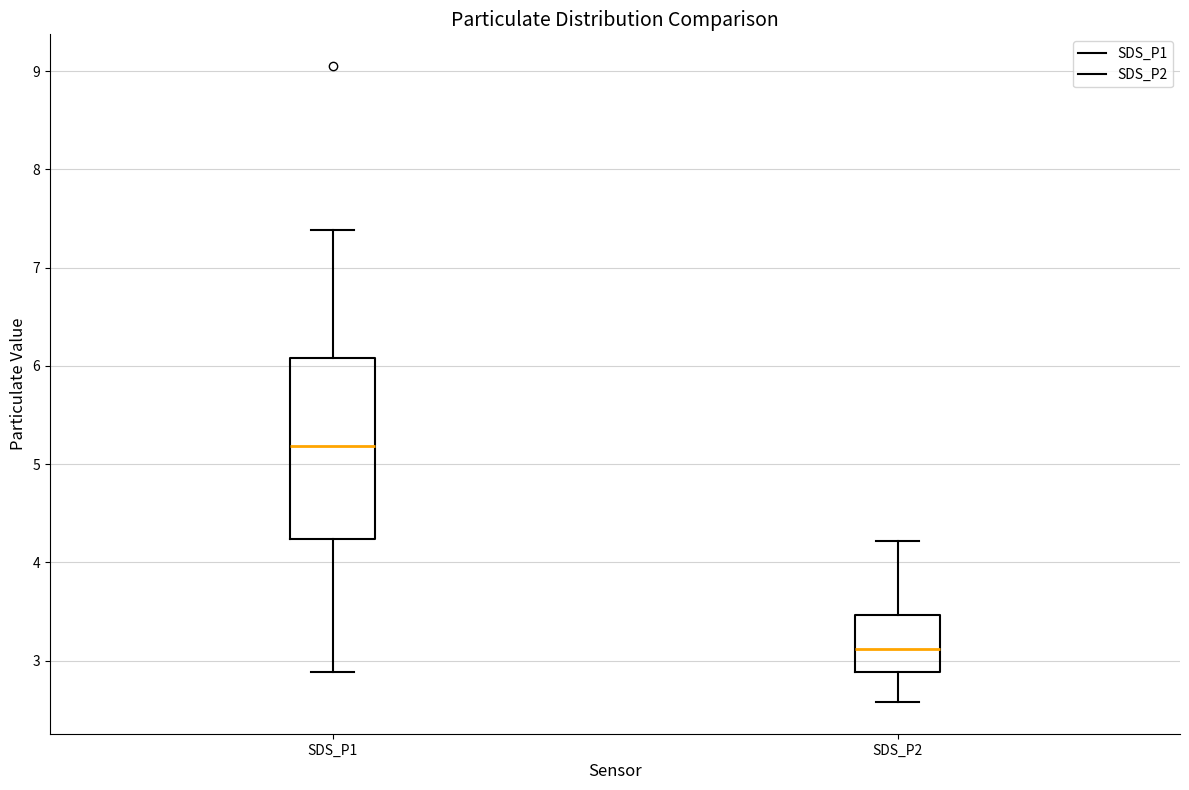

Which box is the tallest, from its lower edge to its upper edge?

SDS_P1